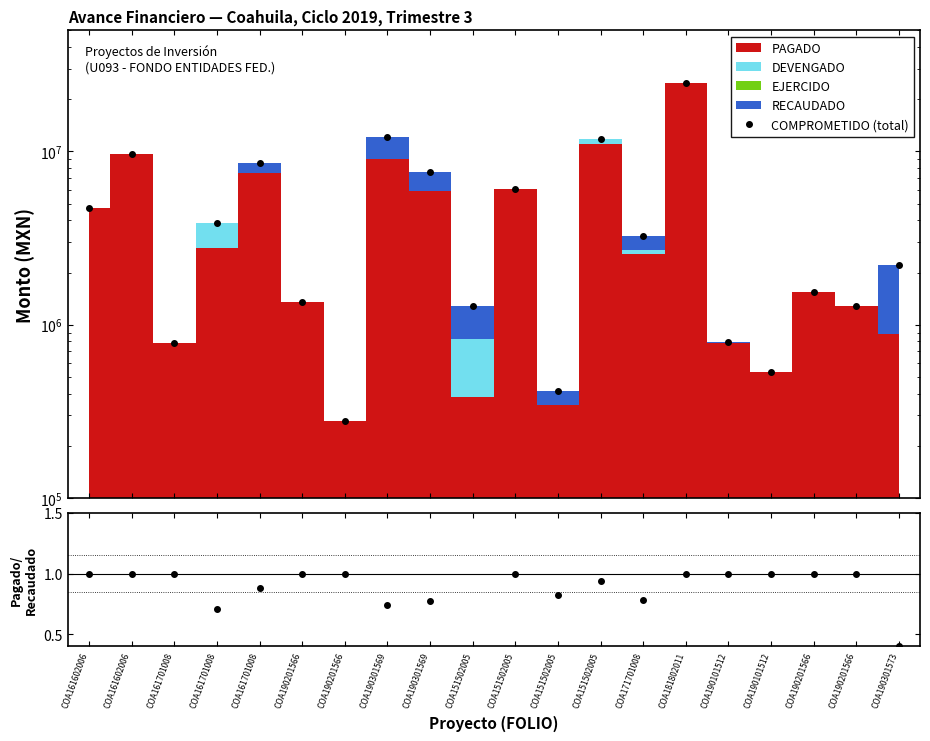

Between COA190301569 and COA151502005, which series saw the biggest shift?

COMPROMETIDO (total)